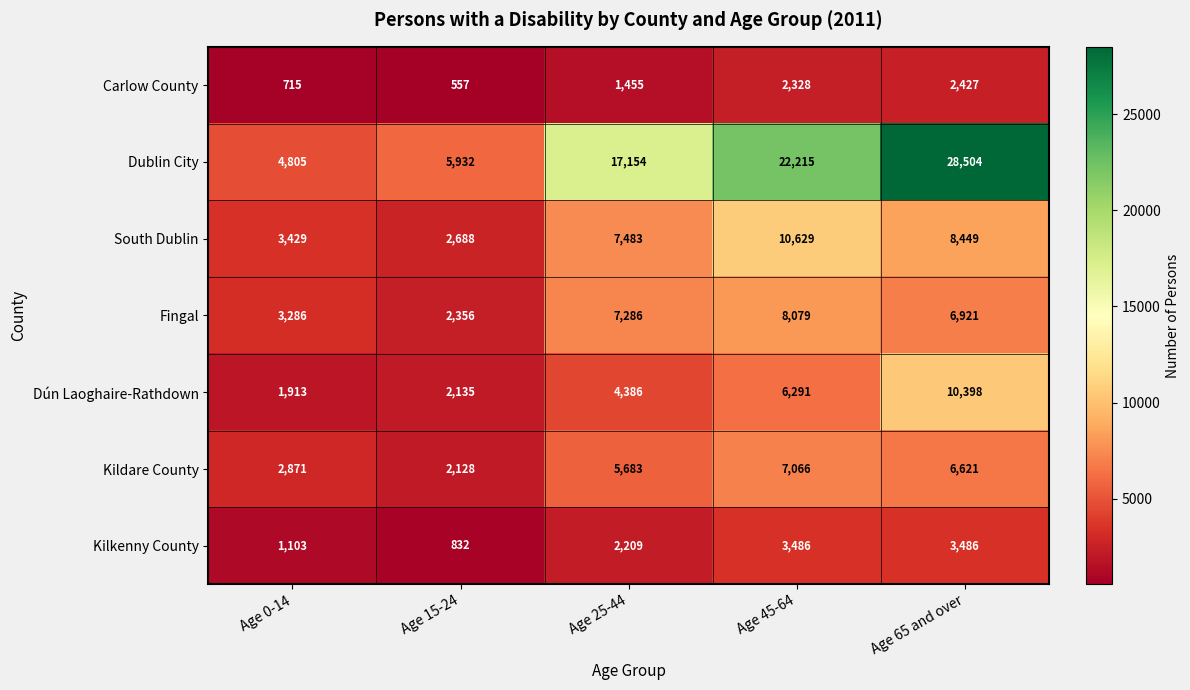

Which label corresponds to the smallest value in the chart?

Age 15-24